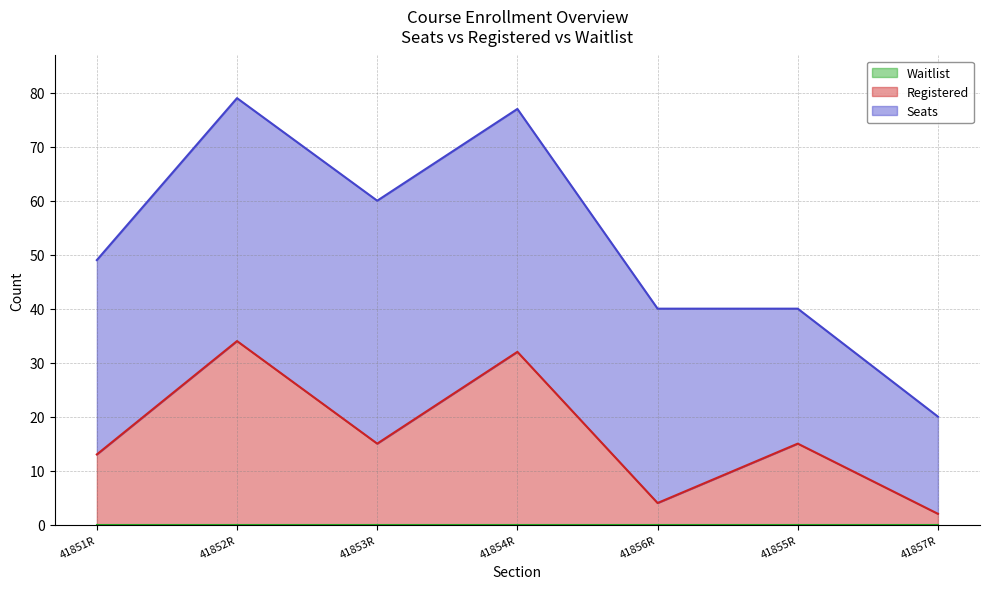

What is the maximum value for Seats?

45